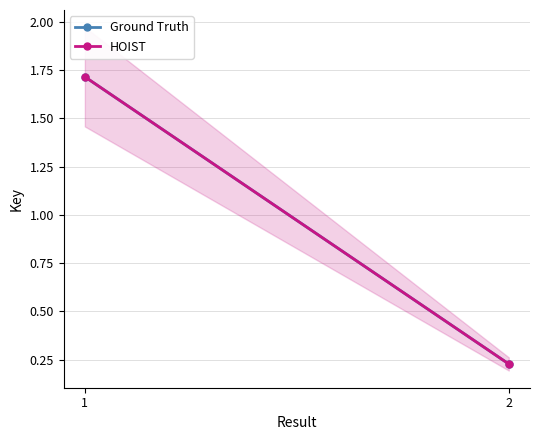

Which series has the largest total across all categories?

Ground Truth